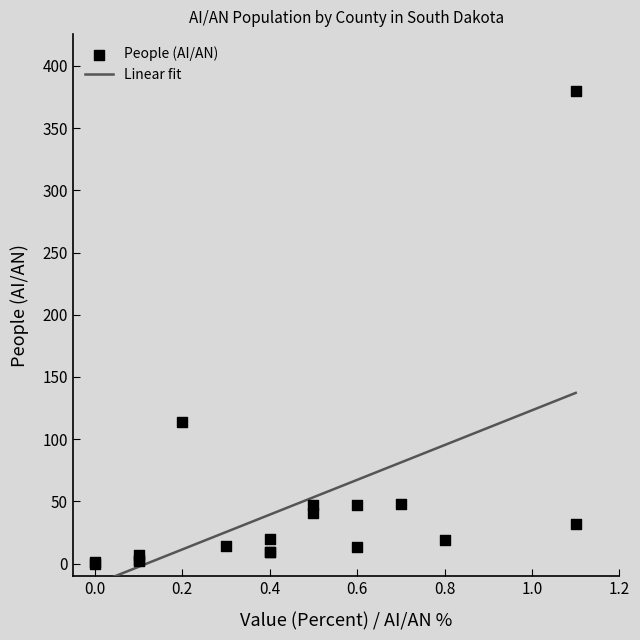

Which has a higher value, Brookings County or Hamlin County?

Brookings County